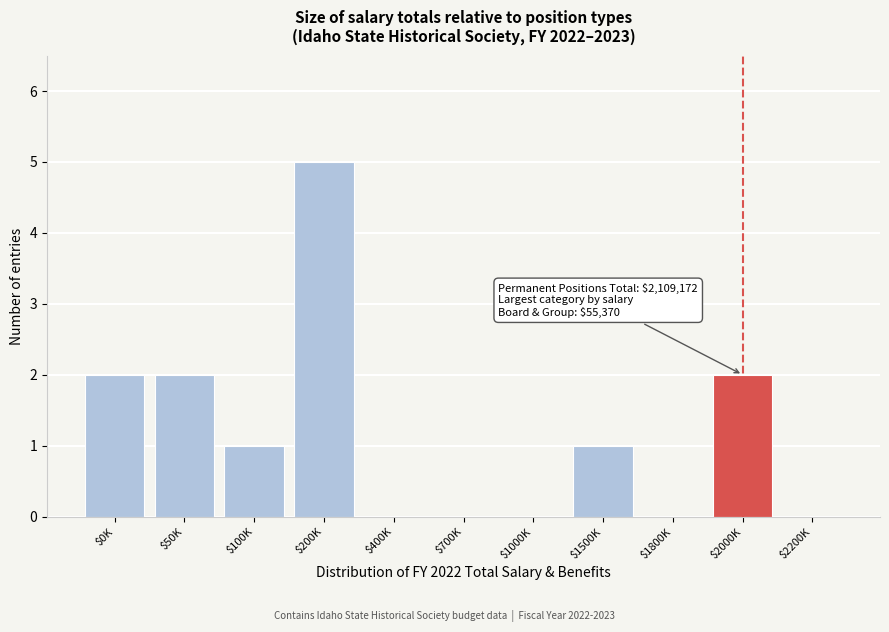

At which category does the chart reach its peak across all series?

$200K